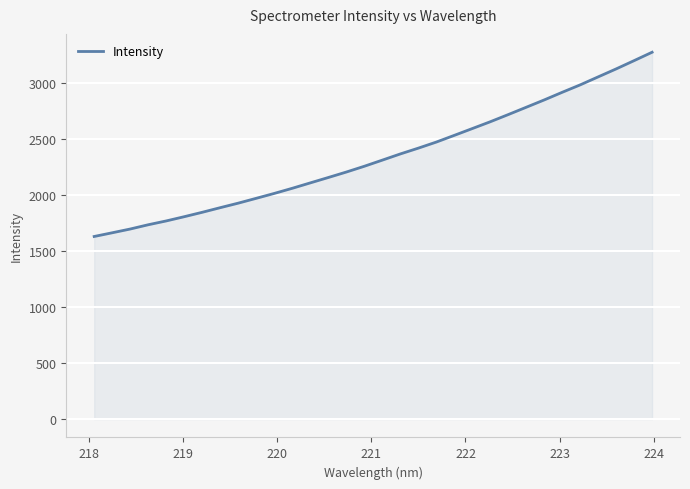

What is the smallest value displayed?

1631.3